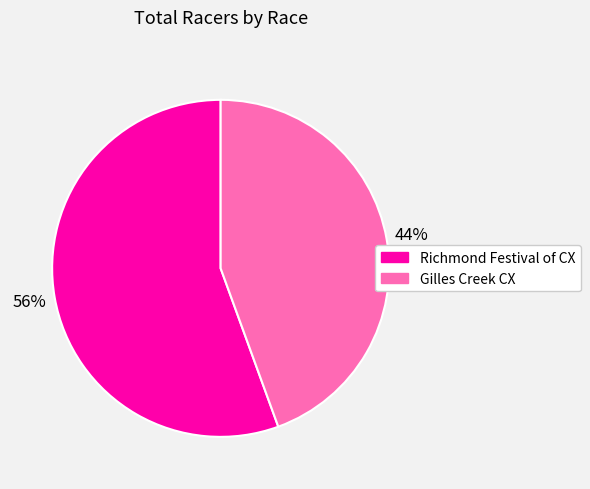

Approximately how many times larger is the value at Gilles Creek CX compared to Richmond Festival of CX?

0.8